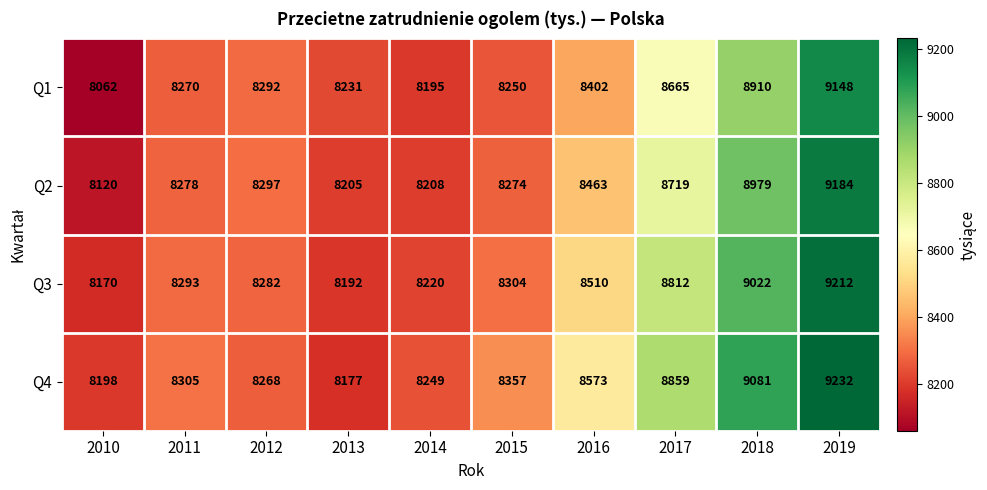

Count the number of categories in the chart.

10